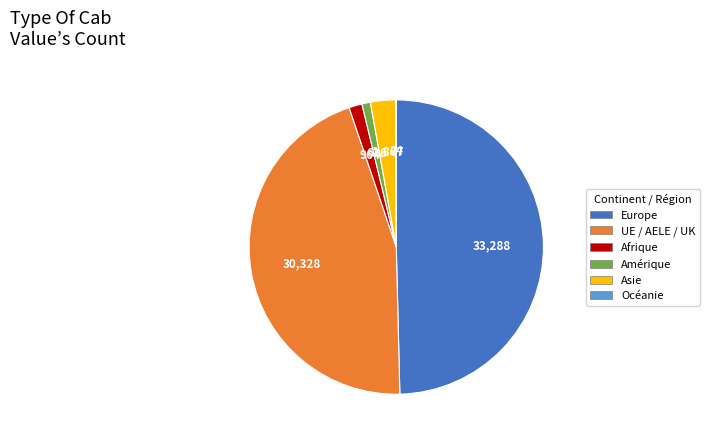

Between Asie and UE / AELE / UK, which is larger?

UE / AELE / UK